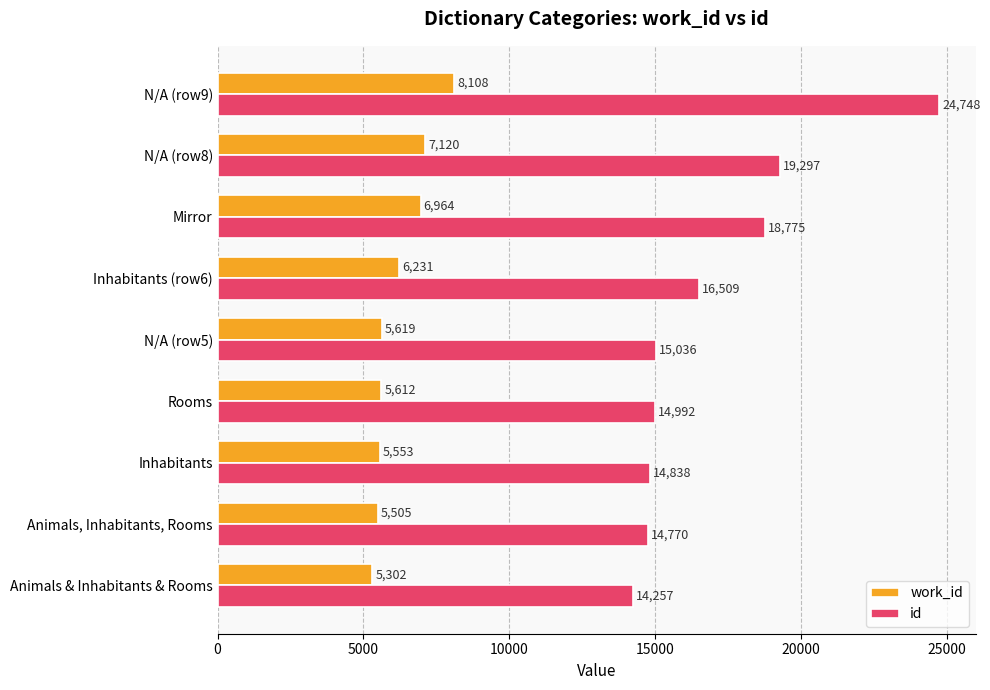

What is the smallest value displayed?

5302